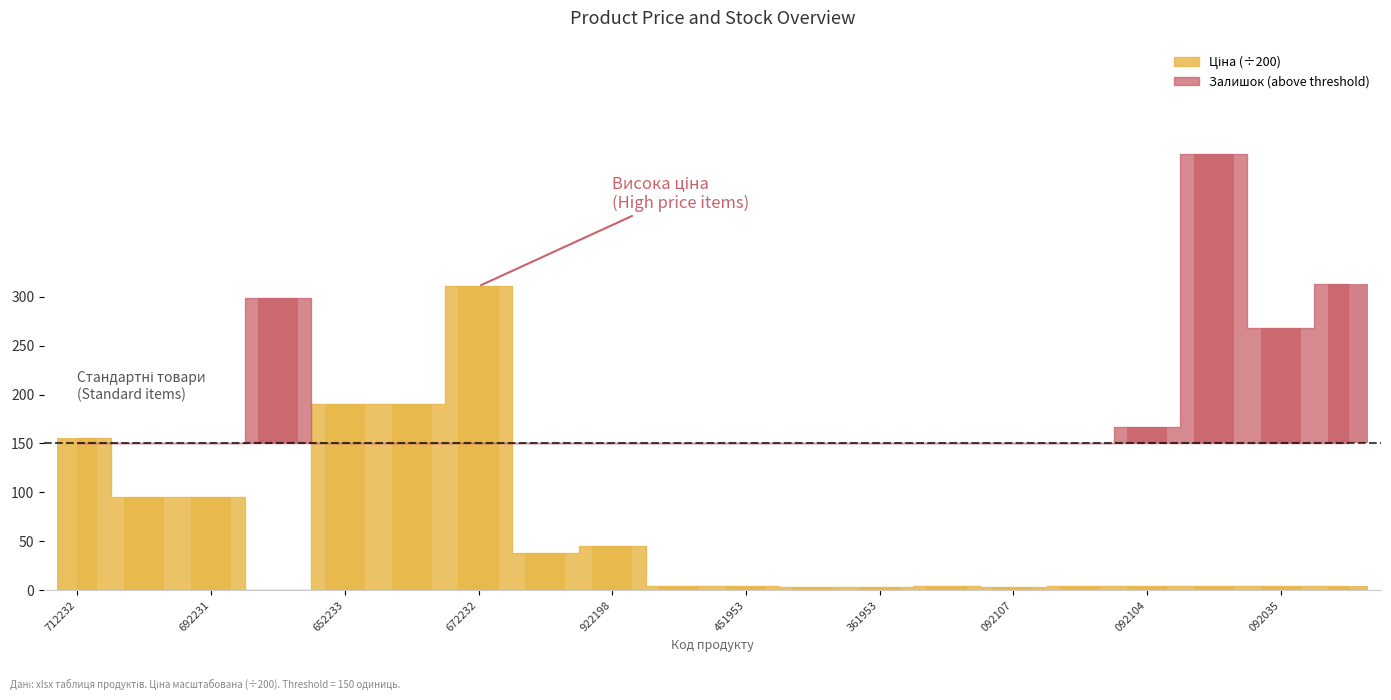

The chart shows a value of 2.1 at 276092103. True or false?

False